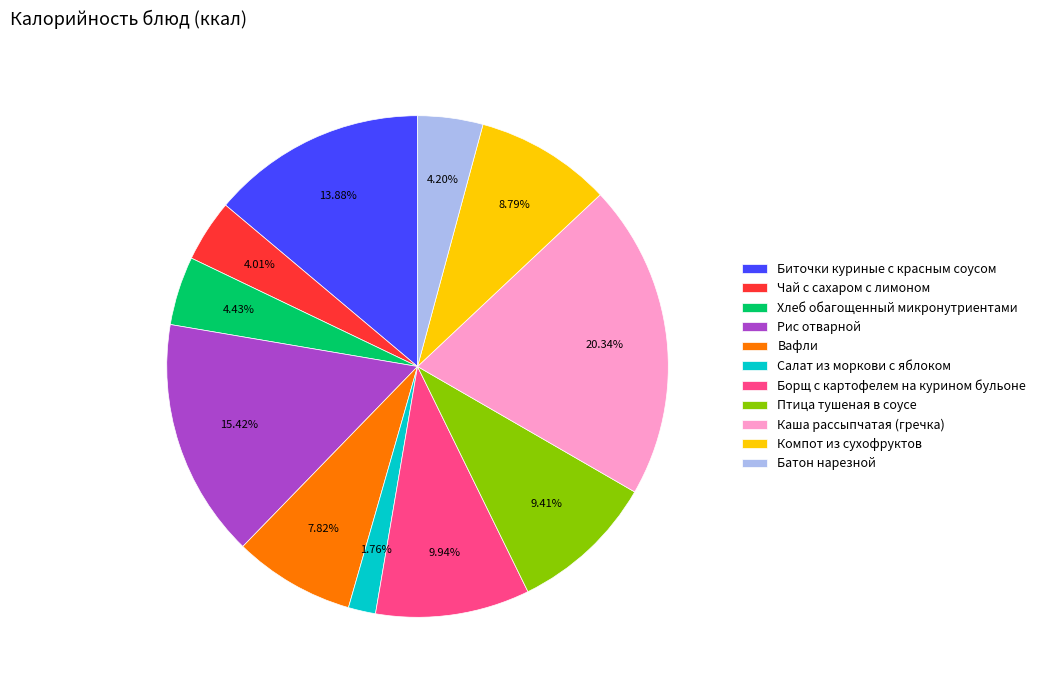

Combined, do Борщ с картофелем на курином бульоне and Вафли account for over 50%?

No